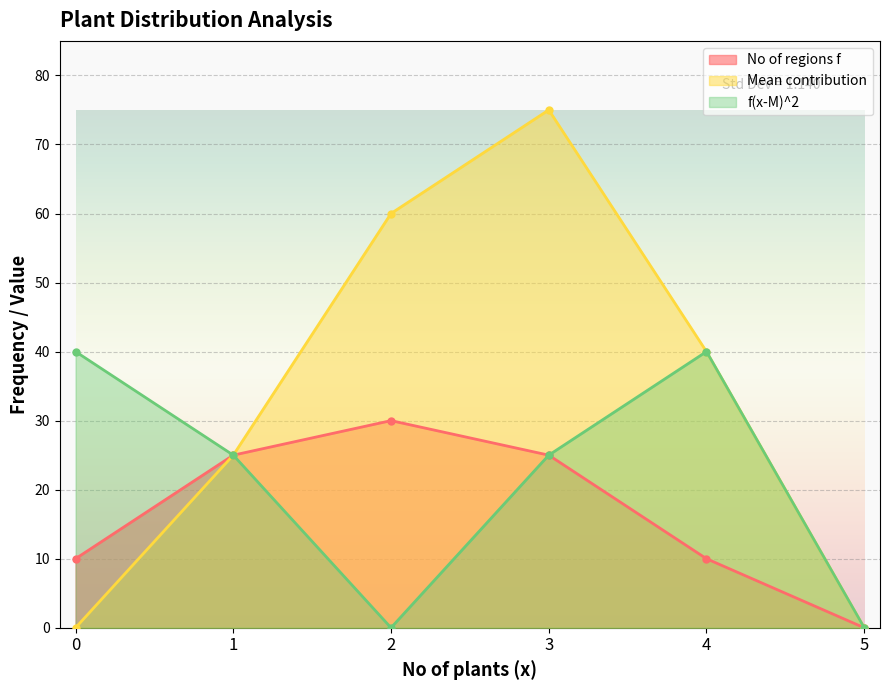

At which category does Mean contribution reach its first local peak?

3